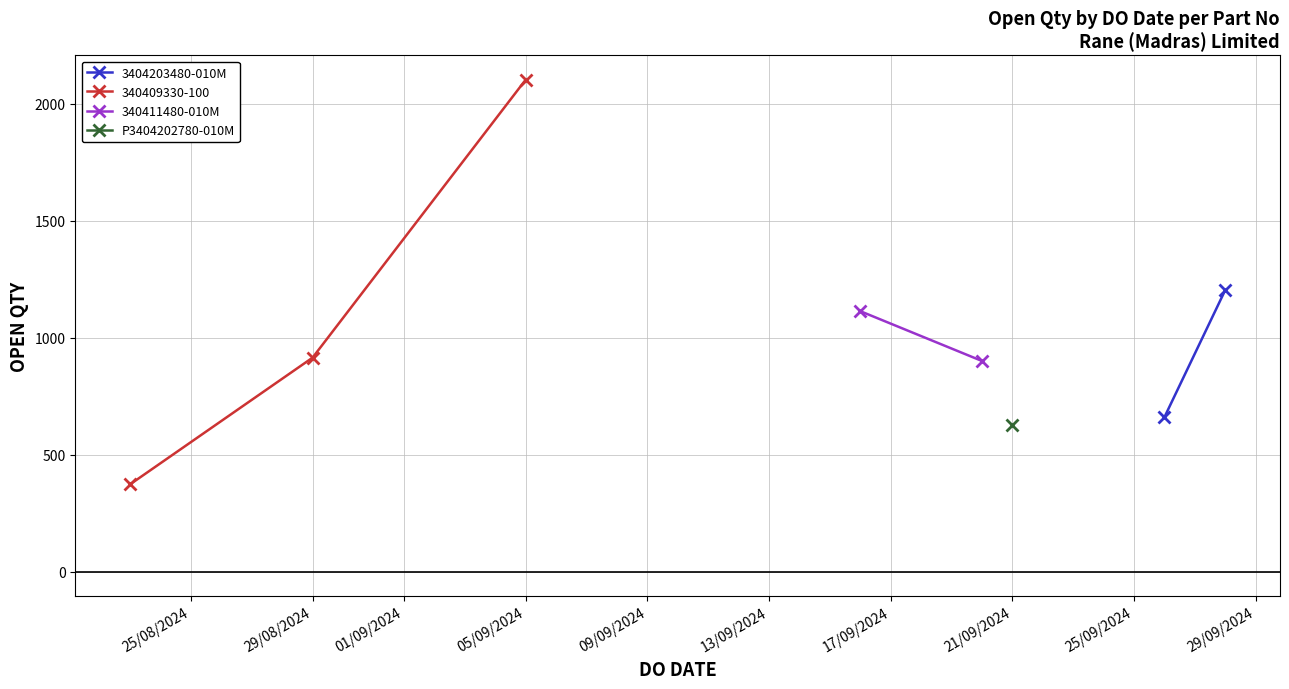

At which label is 340409330-100 closest to 1238?

29/08/2024